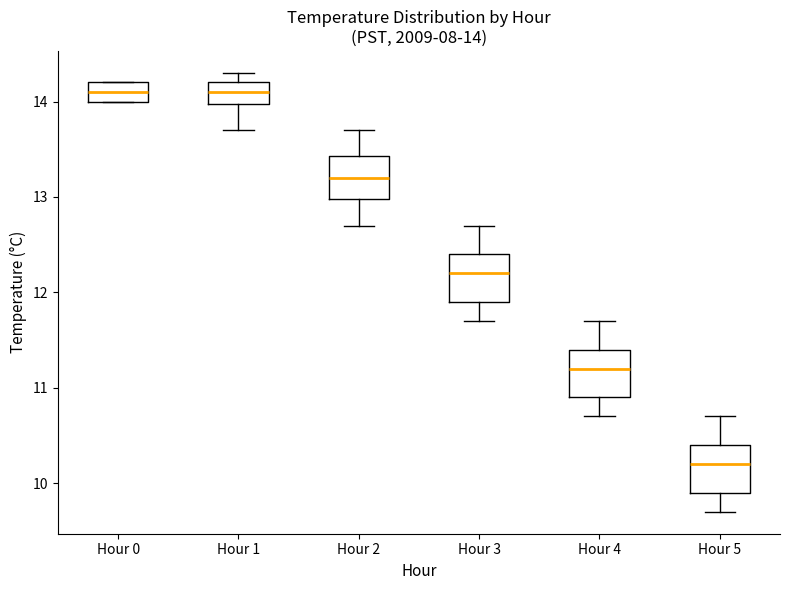

Which box has the lowest median line?

Hour 5